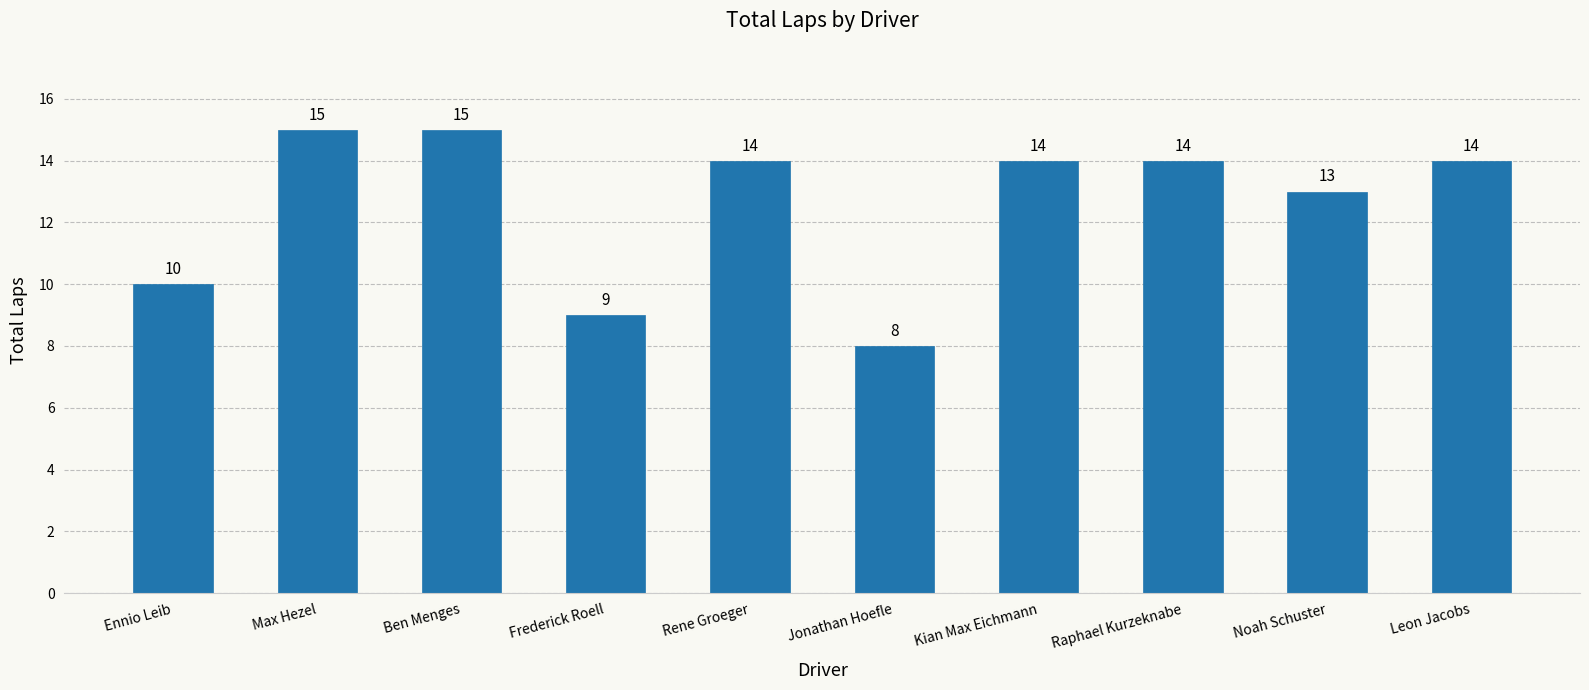

Reading left to right, extract all data points from this chart.

Ennio Leib=10	Max Hezel=15	Ben Menges=15	Frederick Roell=9	Rene Groeger=14	Jonathan Hoefle=8	Kian Max Eichmann=14	Raphael Kurzeknabe=14	Noah Schuster=13	Leon Jacobs=14